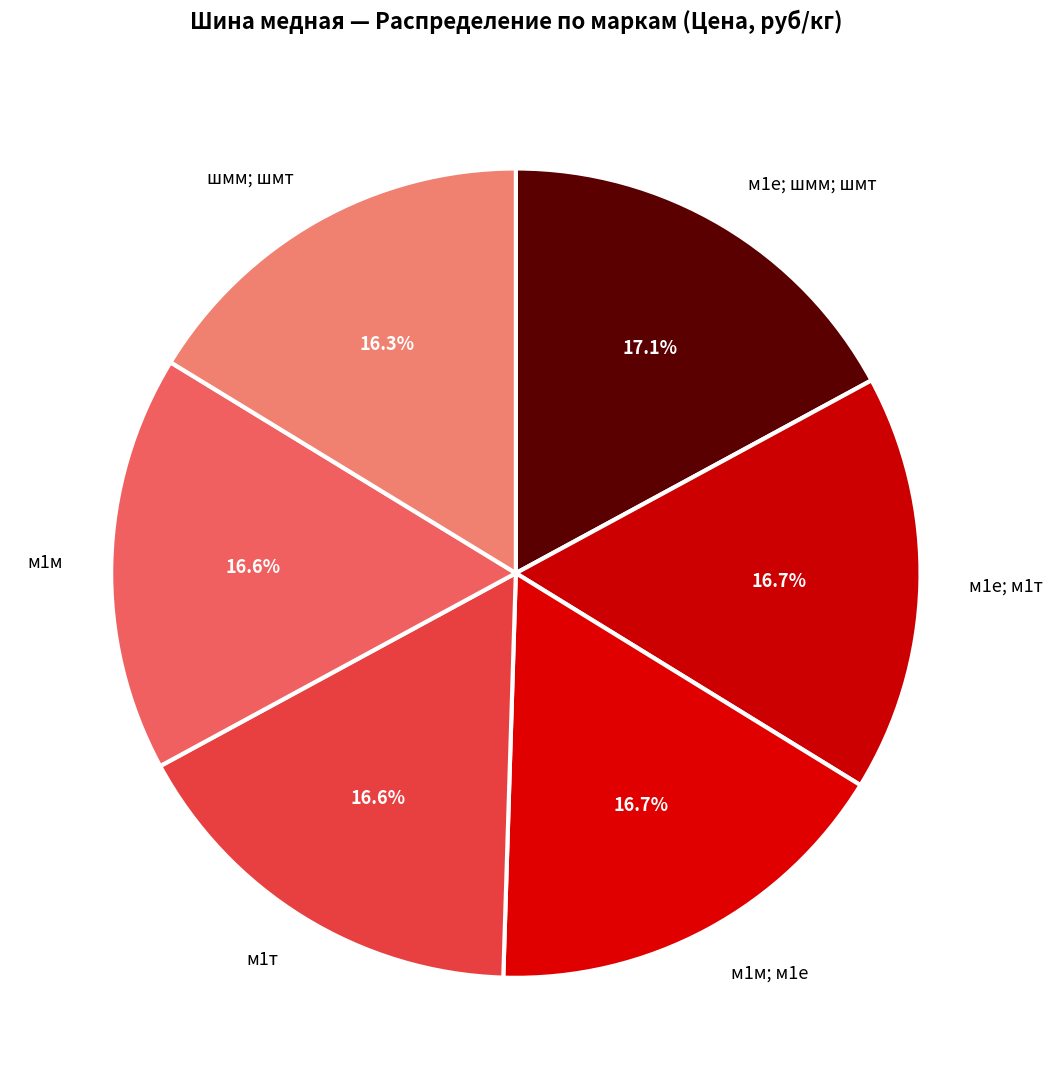

To the nearest percent, what is the average slice percentage?

17%